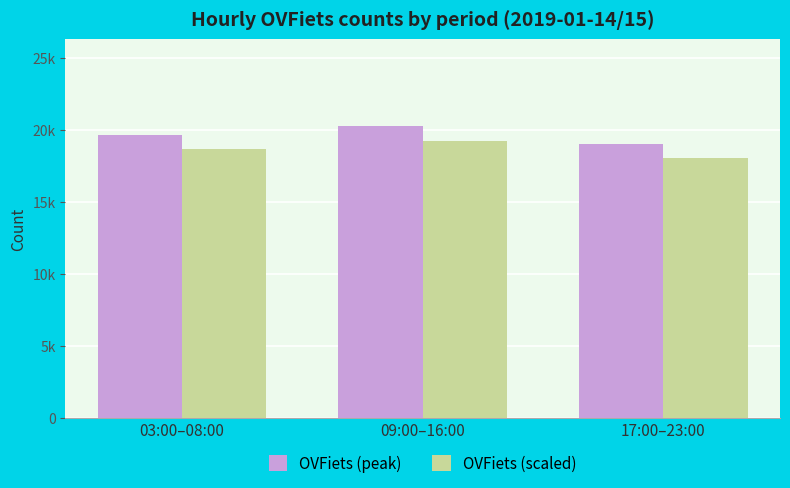

Does the chart contain stacked bars?

No